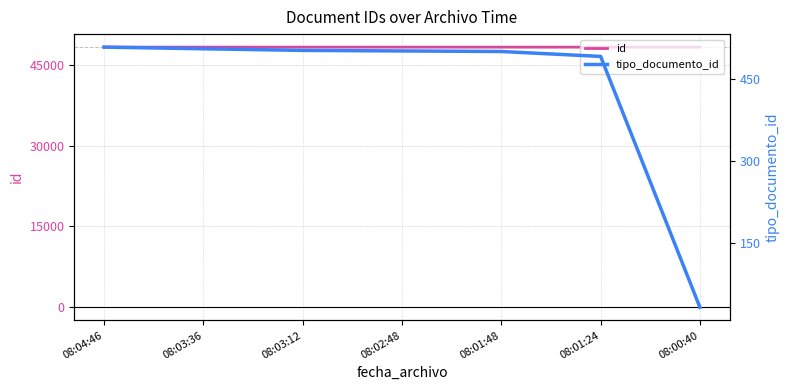

Read the id value at 08:02:48.

48262